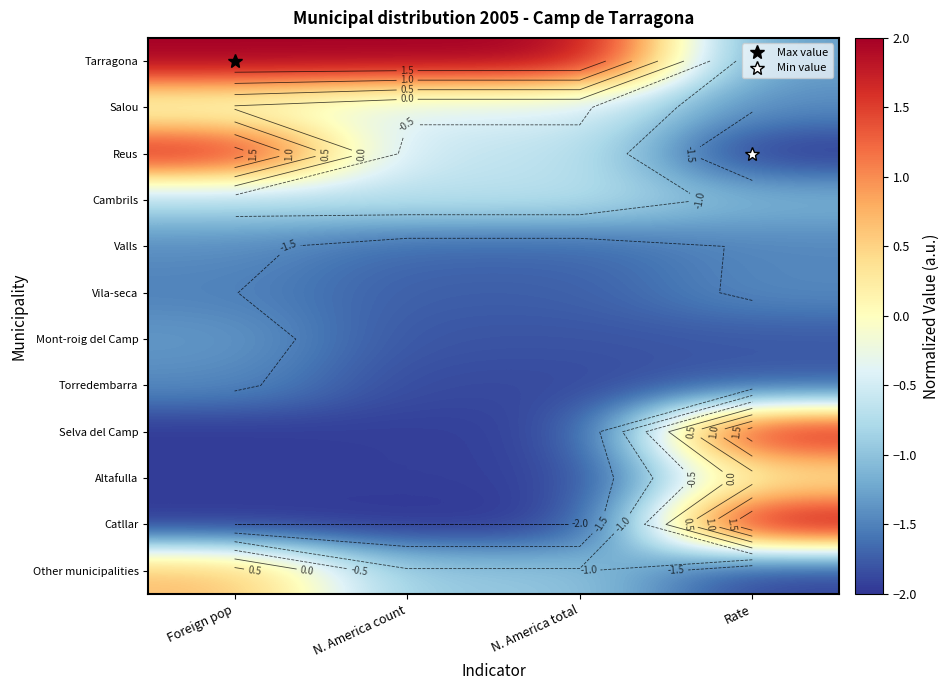

True or false: Catllar has a value of -1.1 at Foreign pop.

False